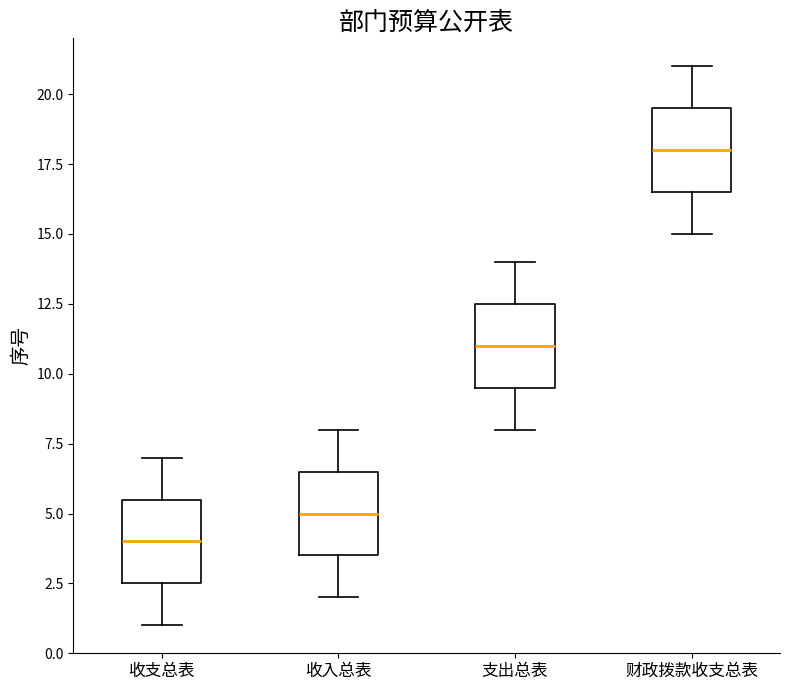

Reading left to right, read every box against the y-axis: the position of its median line, the range the box covers, and the ends of its whiskers. The values are not printed on the chart, so give them approximately, as read against the axis.

收支总表: median 4.0, box 2.5 to 5.5, whiskers 1.0 to 7.0
收入总表: median 5.0, box 3.5 to 6.5, whiskers 2.0 to 8.0
支出总表: median 11.0, box 9.5 to 12.5, whiskers 8.0 to 14.0
财政拨款收支总表: median 18.0, box 16.5 to 19.5, whiskers 15.0 to 21.0